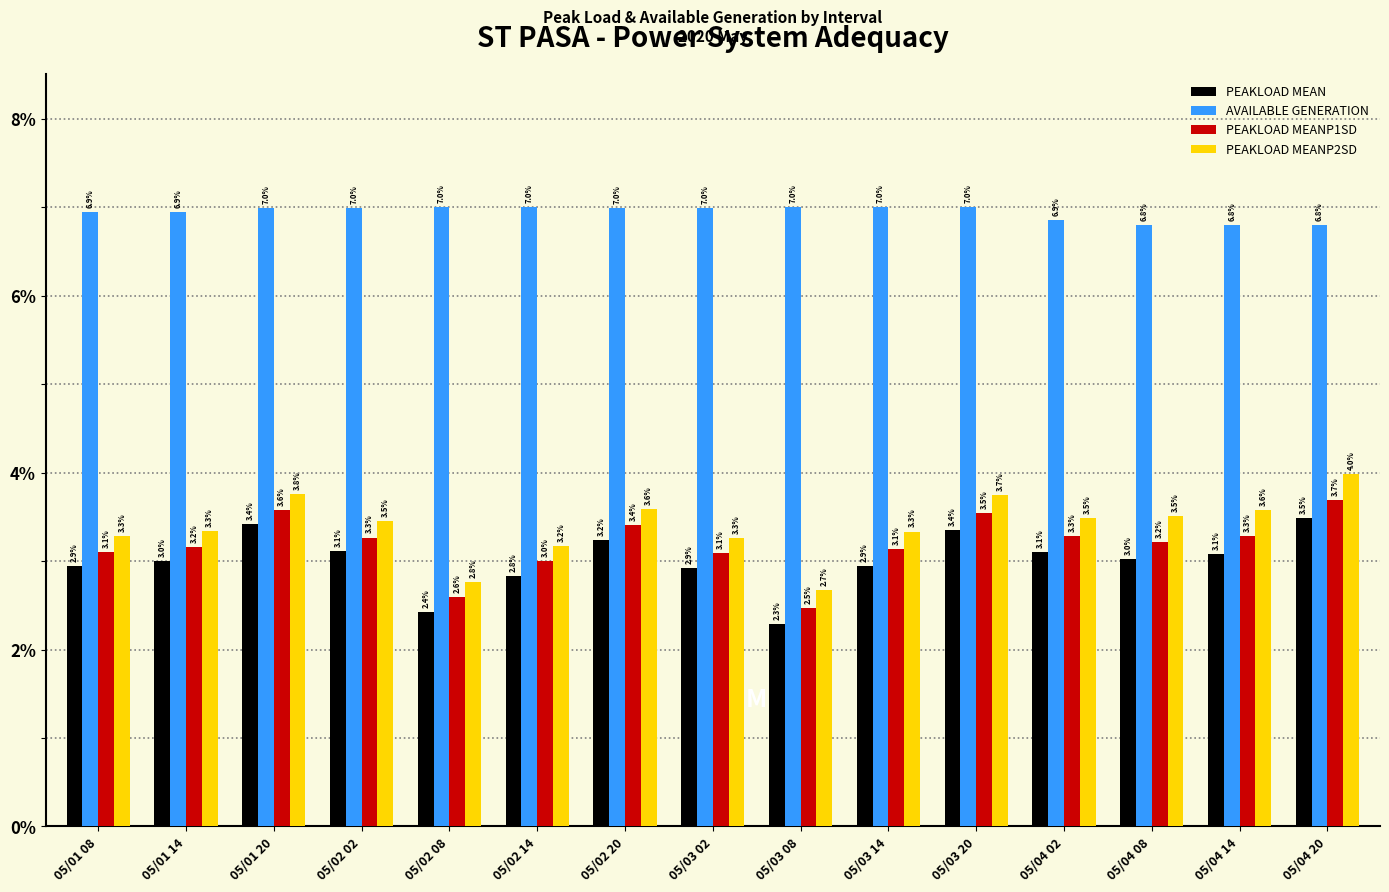

What is the total value across all series at 05/03 08?

14.4